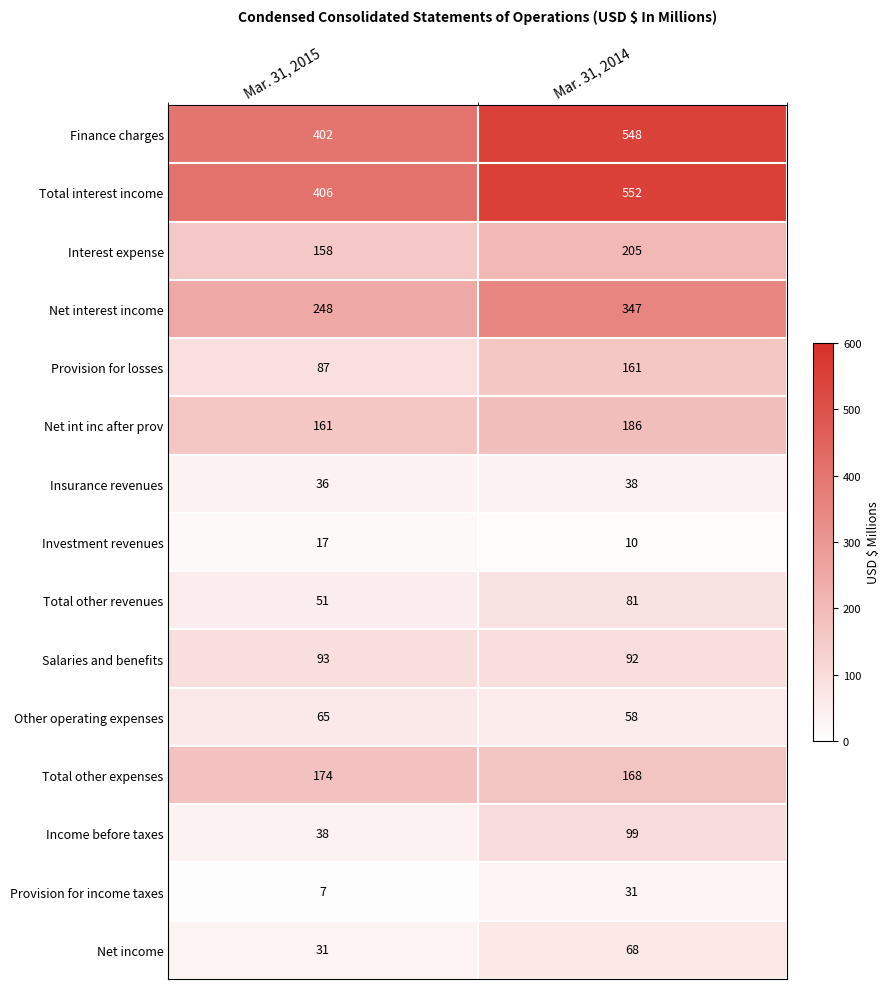

The value of Provision for income taxes at Mar. 31, 2014 is 31. True or false?

True